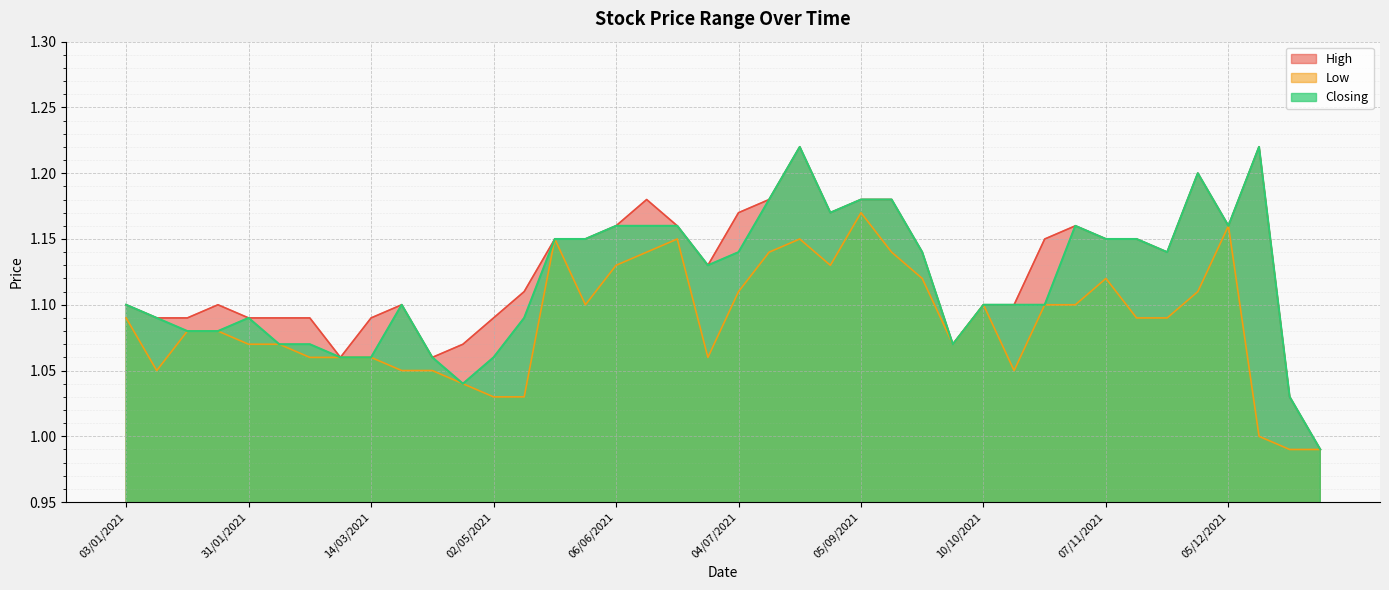

Which series changed the most between 28/11/2021 and 12/12/2021?

Low